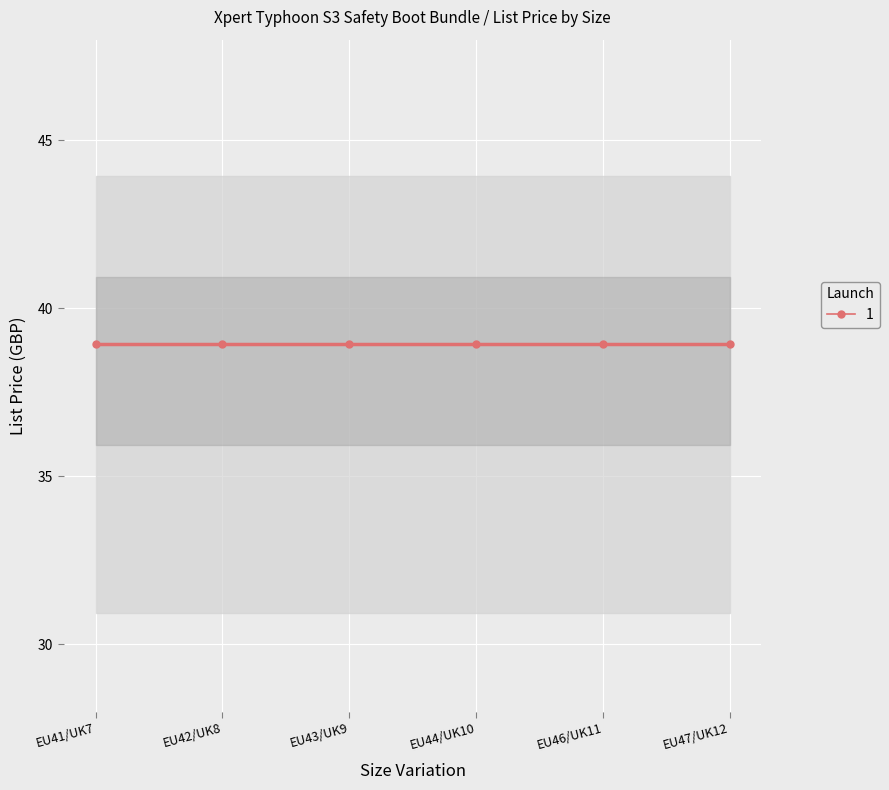

The value of List Price at EU44/UK10 is 39.0. True or false?

True